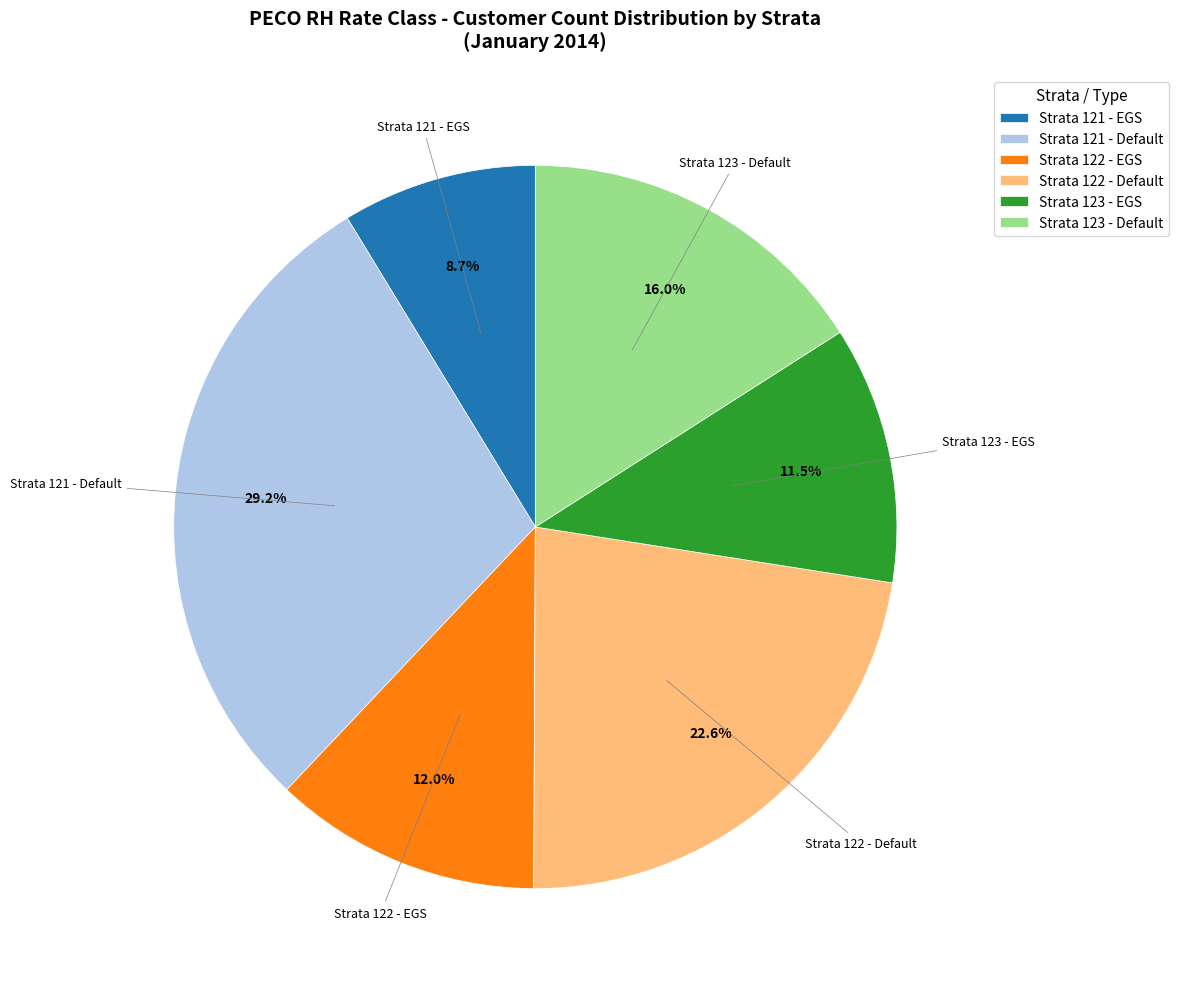

What is the largest slice in the pie chart?

Strata 121 - Default